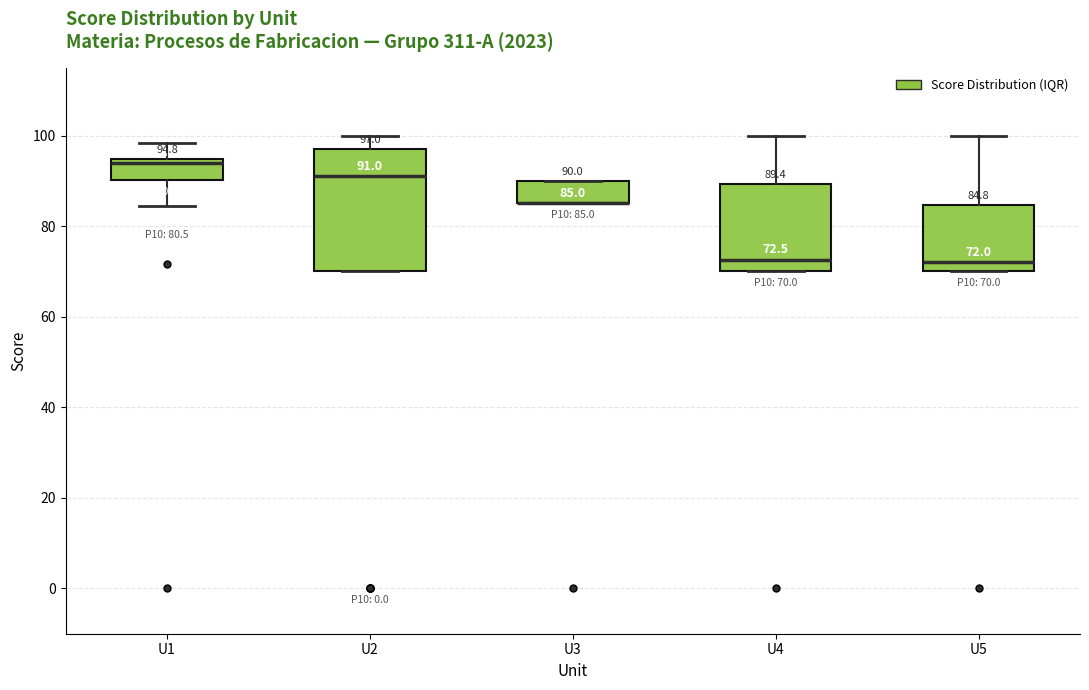

Which box is the tallest, from its lower edge to its upper edge?

U2